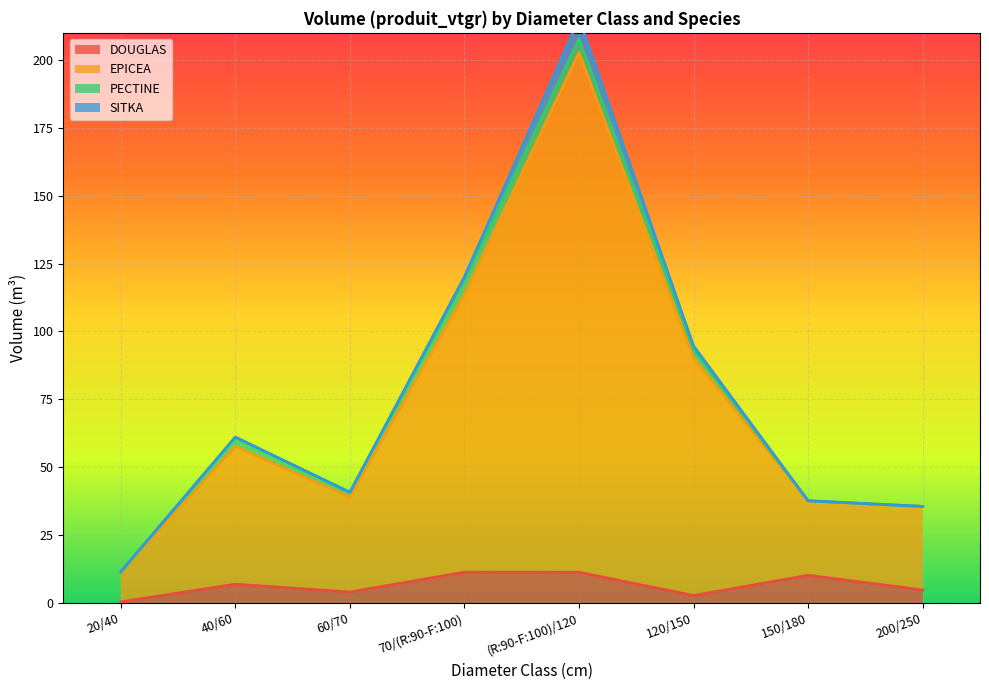

What is the smallest value displayed?

0.4